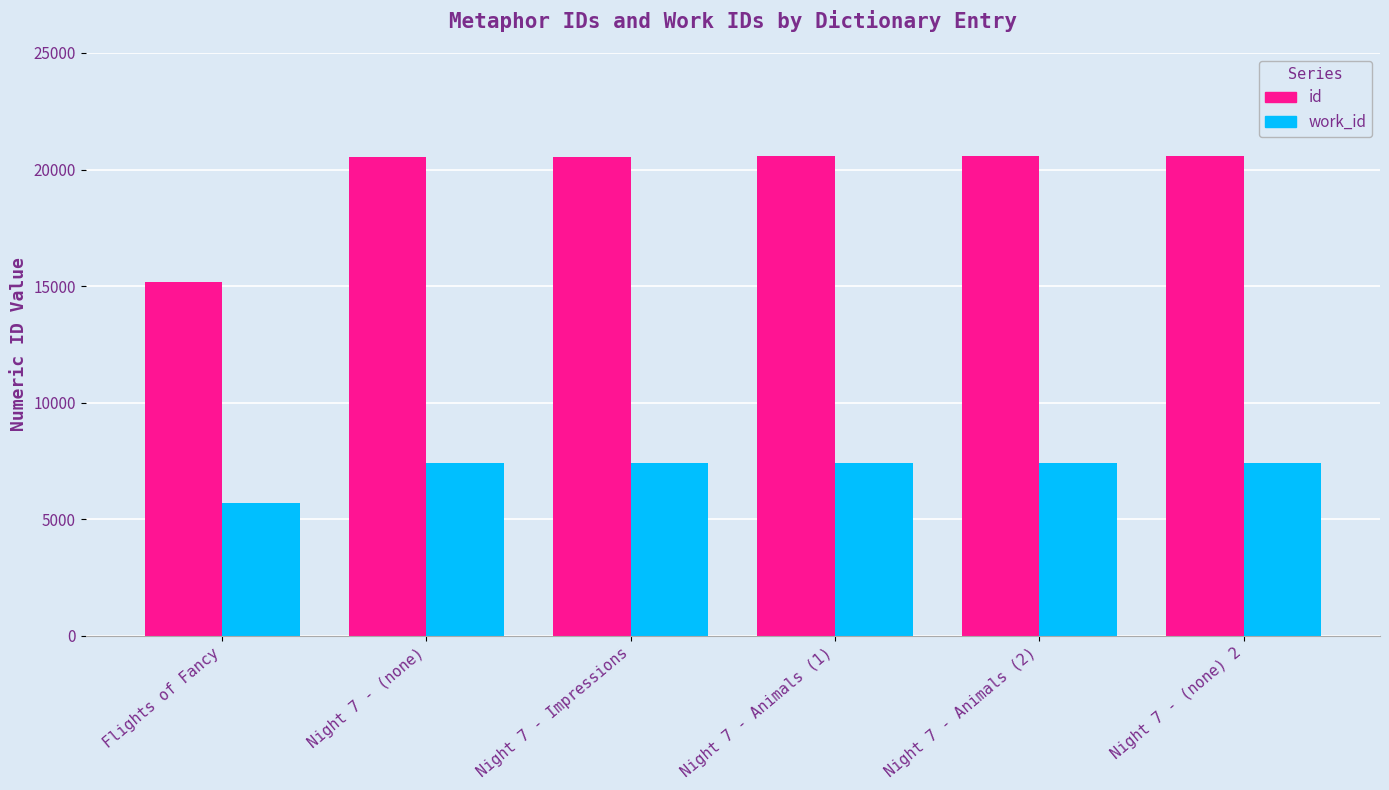

What is the value of the id bar at the 3rd from the left?

20552